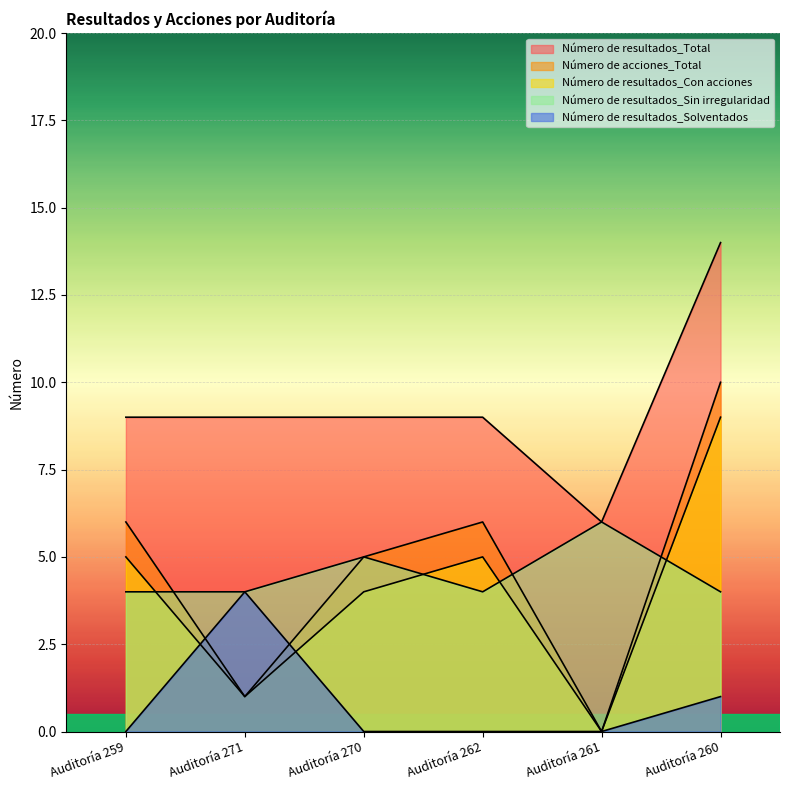

Which label corresponds to the smallest value in the chart?

Auditoría 261